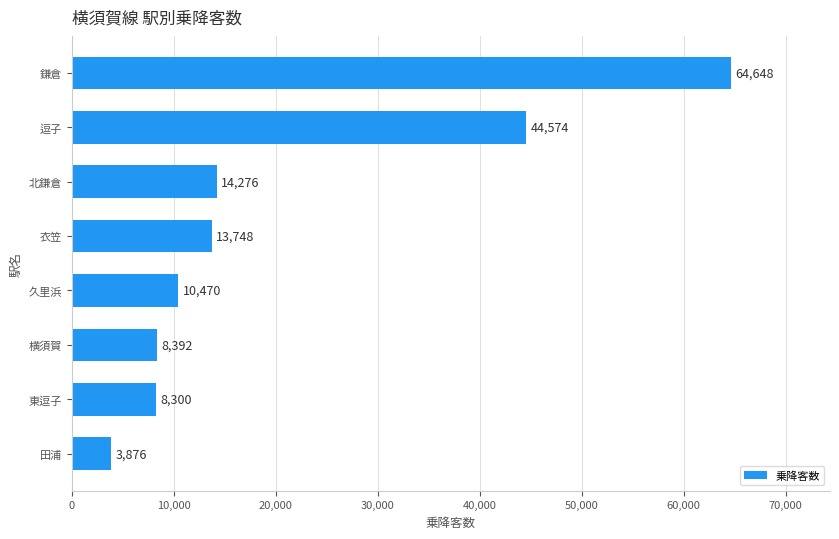

The chart shows a value of 20389 at 北鎌倉. True or false?

False